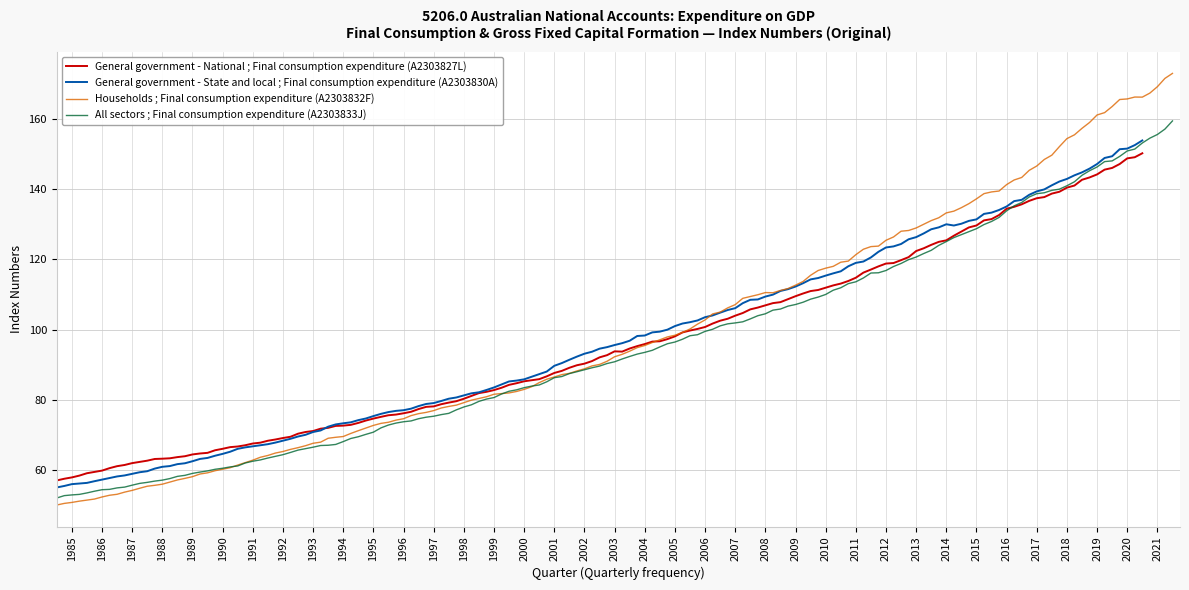

The value of General government - State and local ; Final consumption expenditure (A2303830A) at 1986 is 57.2. True or false?

True